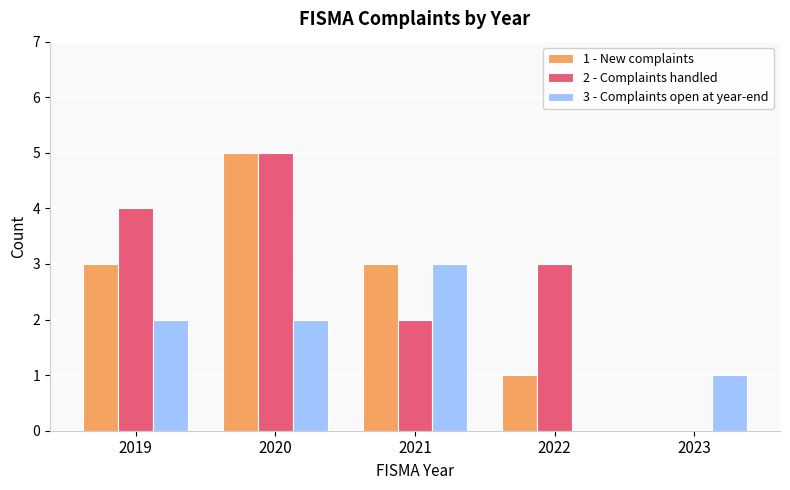

Are the bars horizontal?

No